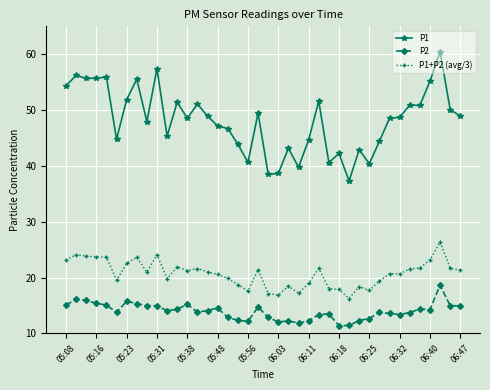

What is the value of the P2 point at the 16th from the left?

14.6